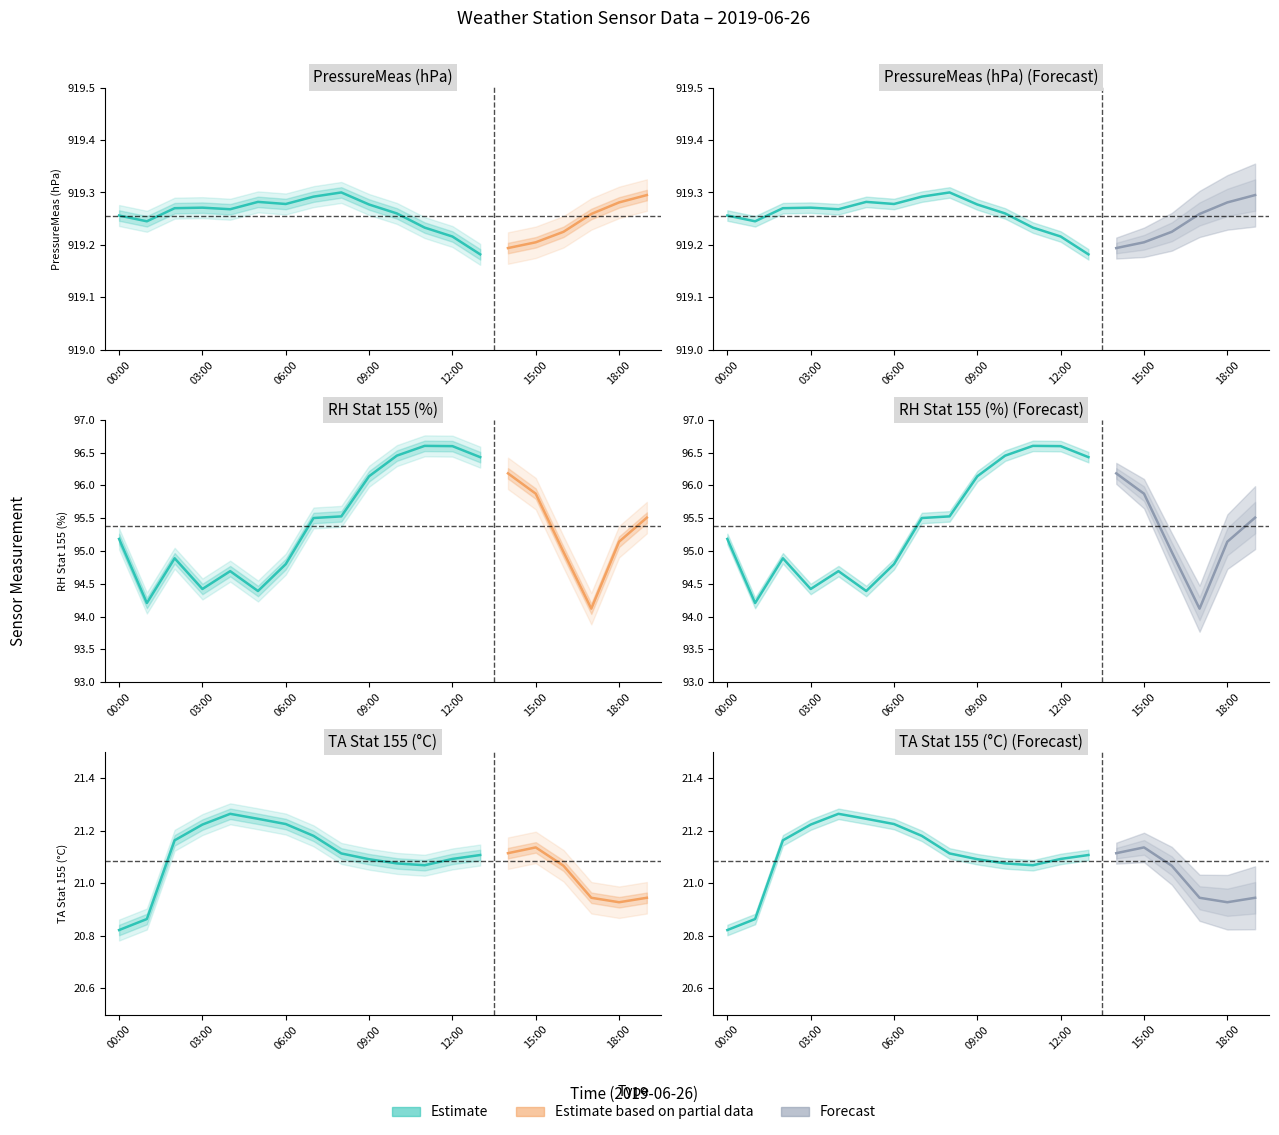

True or false: TAStat155 has more than 2 points higher than both neighbors.

False